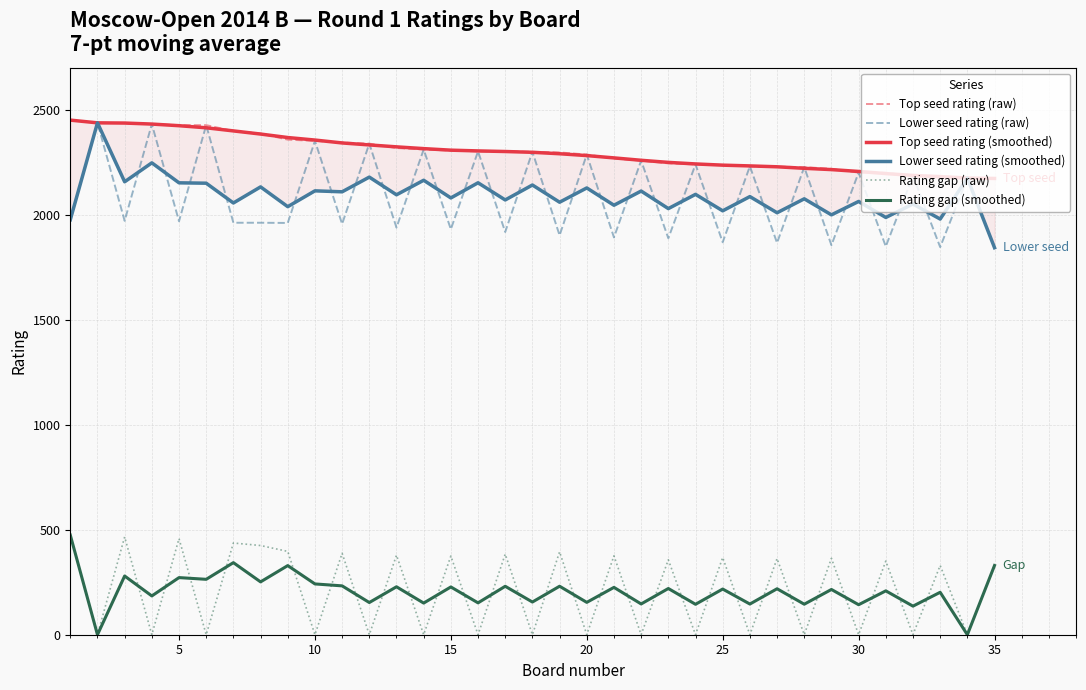

What is the minimum value for Lower seed rating (raw)?

1844.0